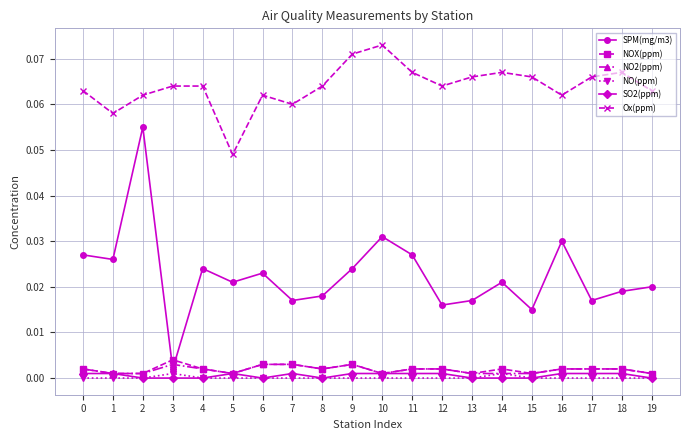

How many lines are shown in the chart?

6